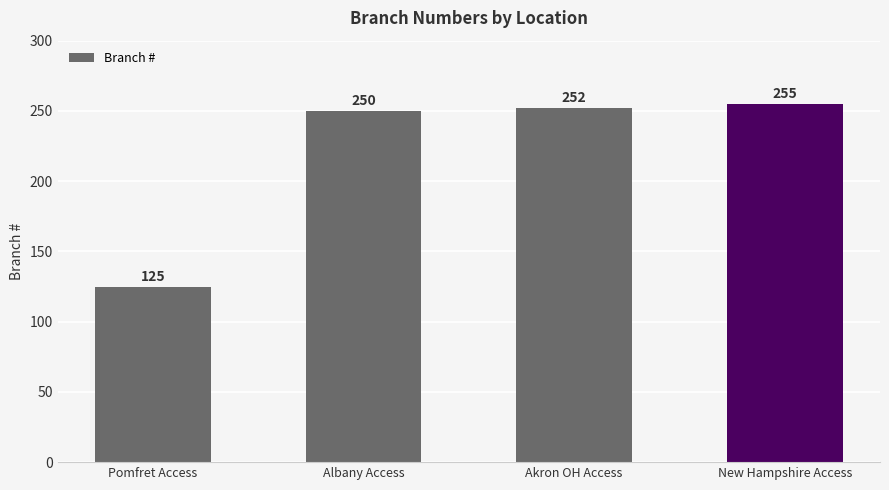

How many data points are less than 252?

2